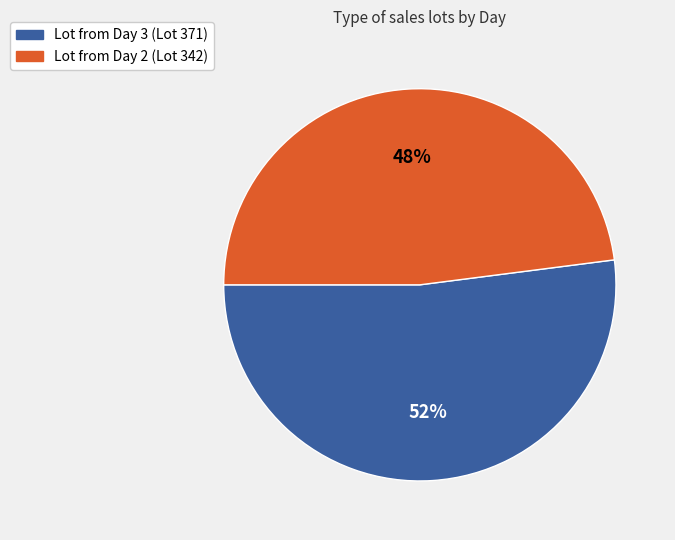

To the nearest percent, what is the difference between the largest and smallest slice percentages?

4%